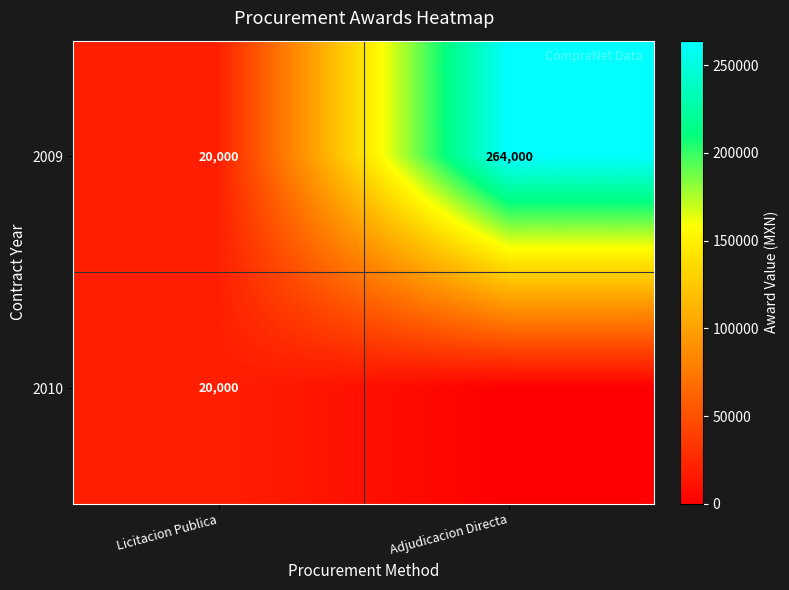

At how many categories does at least one series exceed 220966?

1